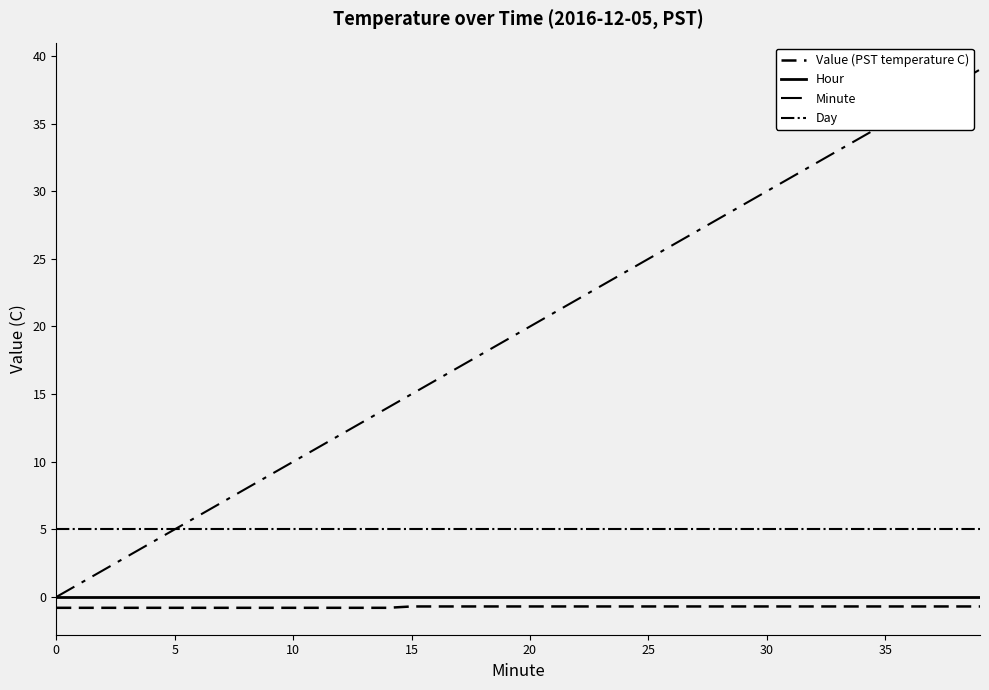

Does the chart have visible grid lines?

No